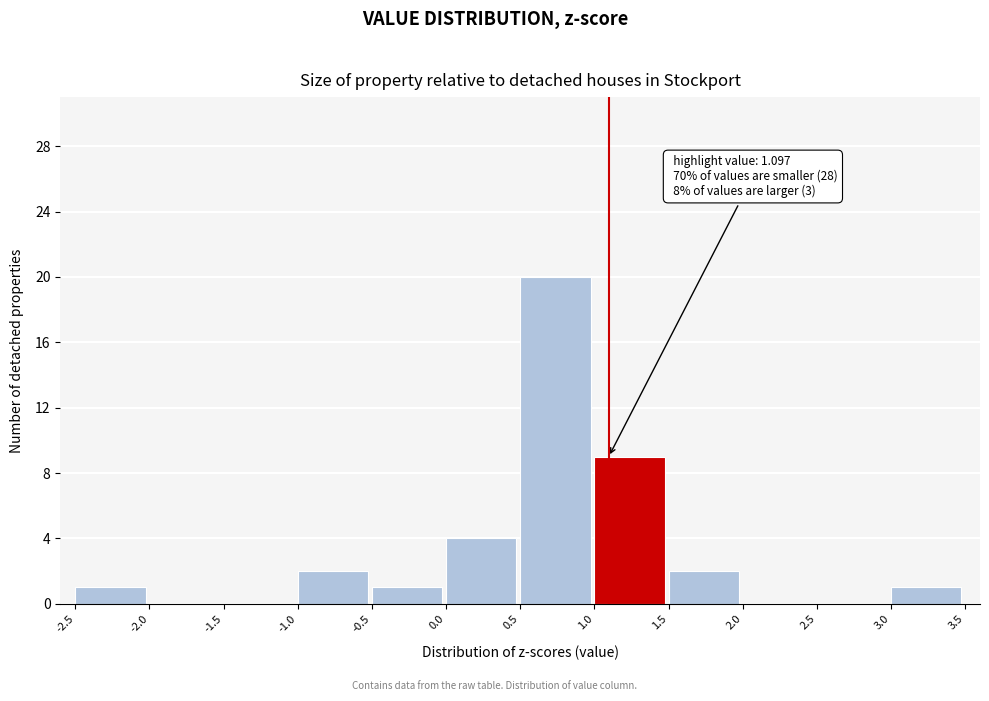

Which range on the x-axis has the tallest bar?

0.5 to 1.0